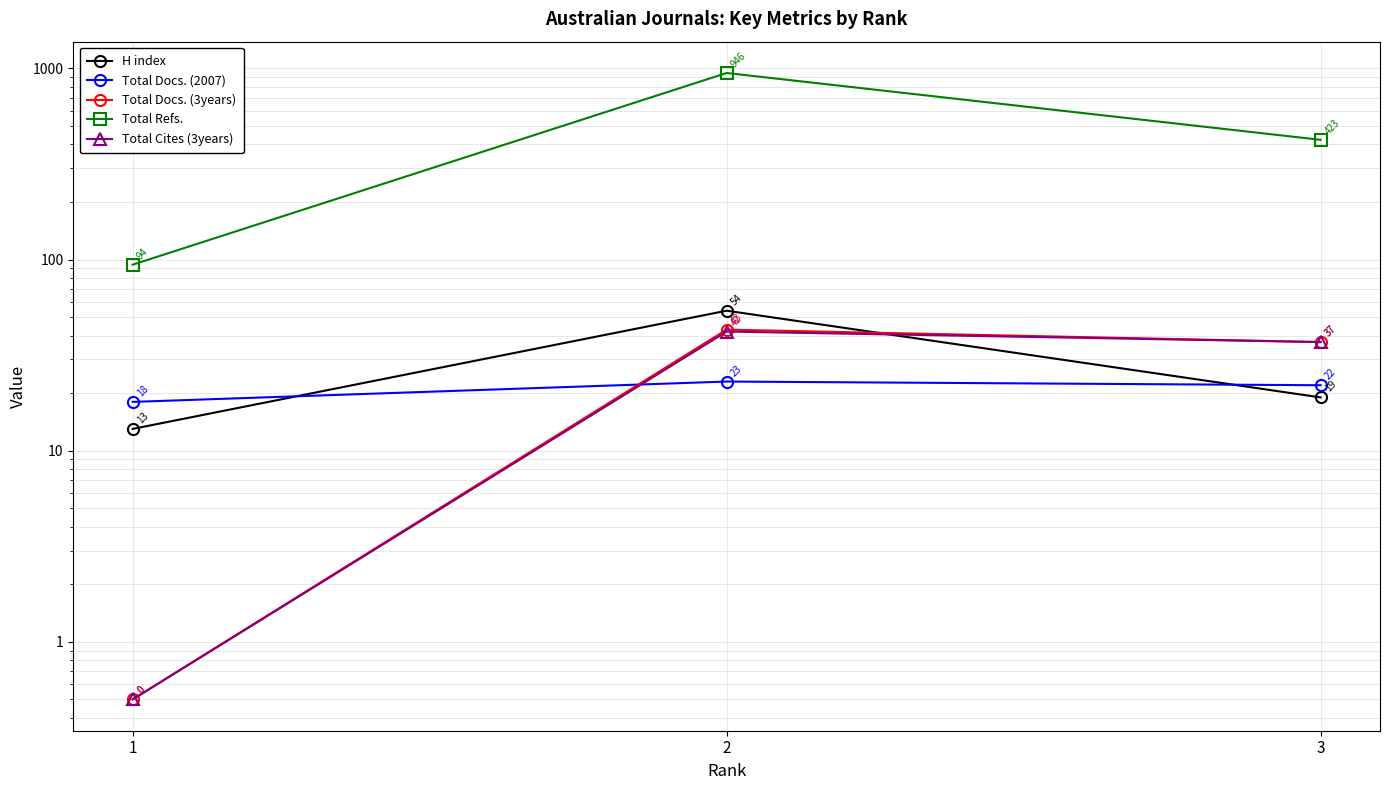

Reading left to right, list all the values displayed in this chart.

H index: 13.0	54.0	19.0
Total Docs. (2007): 18.0	23.0	22.0
Total Docs. (3years): 0.5	43.0	37.0
Total Refs.: 94.0	946.0	423.0
Total Cites (3years): 0.5	42.0	37.0